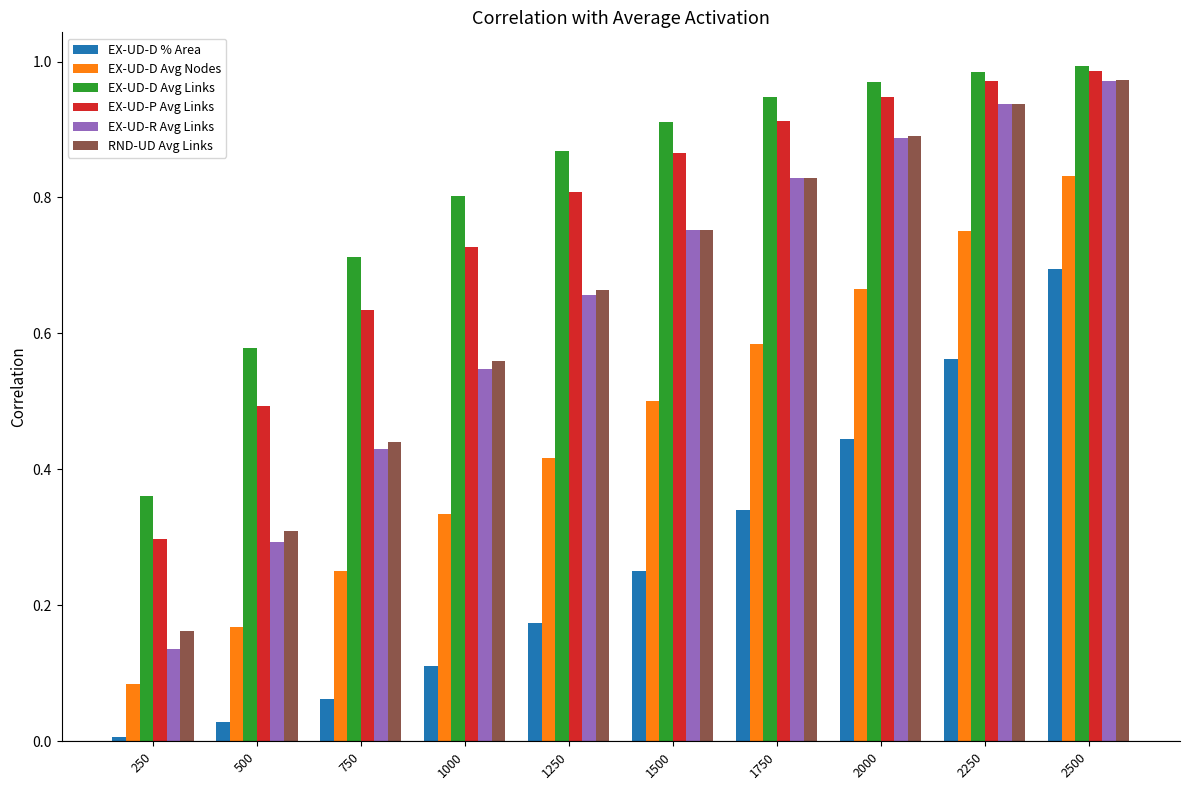

Between 2250 and 2500, which series saw the biggest shift?

EX-UD-D % Area